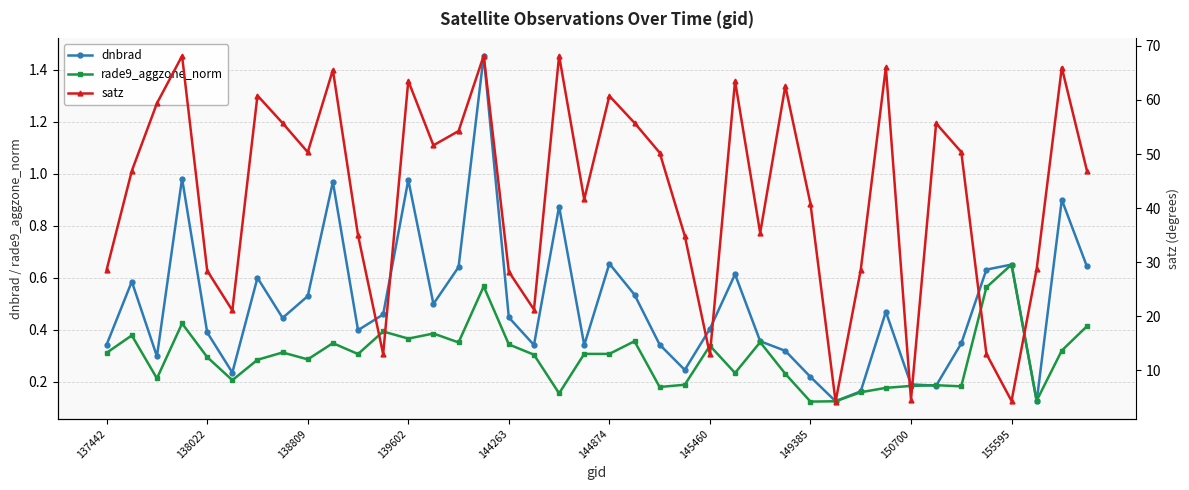

The value of rade9_aggzone_norm at 137442 is 0.3. True or false?

True